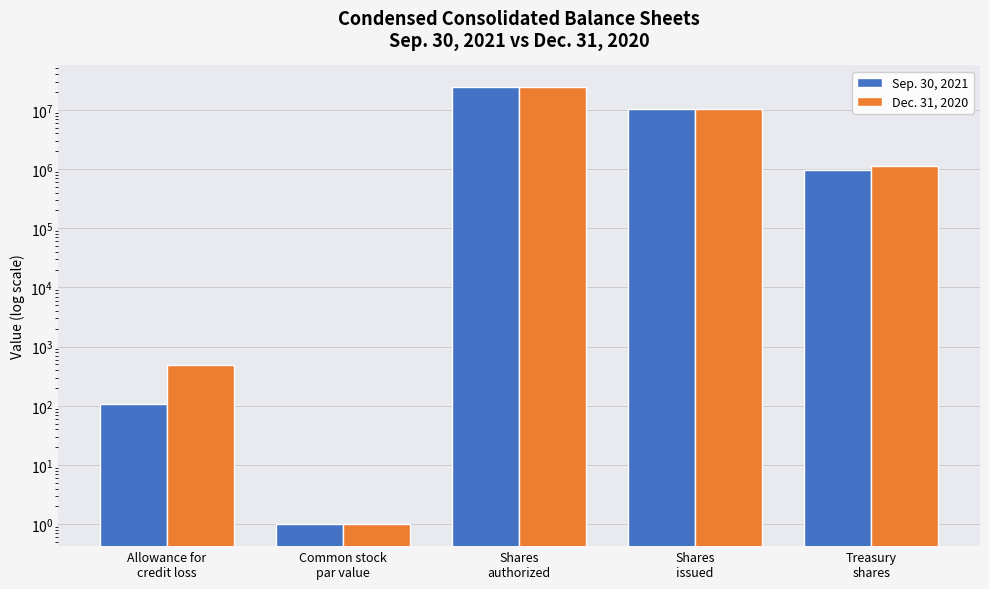

At which label is Sep. 30, 2021 closest to 12000000?

Shares
issued